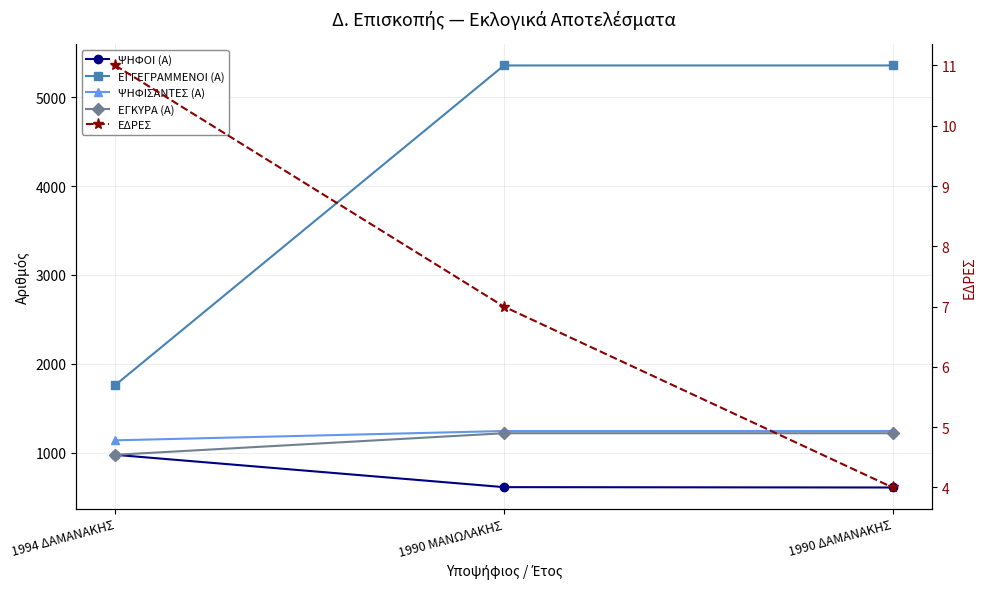

At which label is ΨΗΦΙΣΑΝΤΕΣ (Α) closest to 1190?

1994 ΔΑΜΑΝΑΚΗΣ